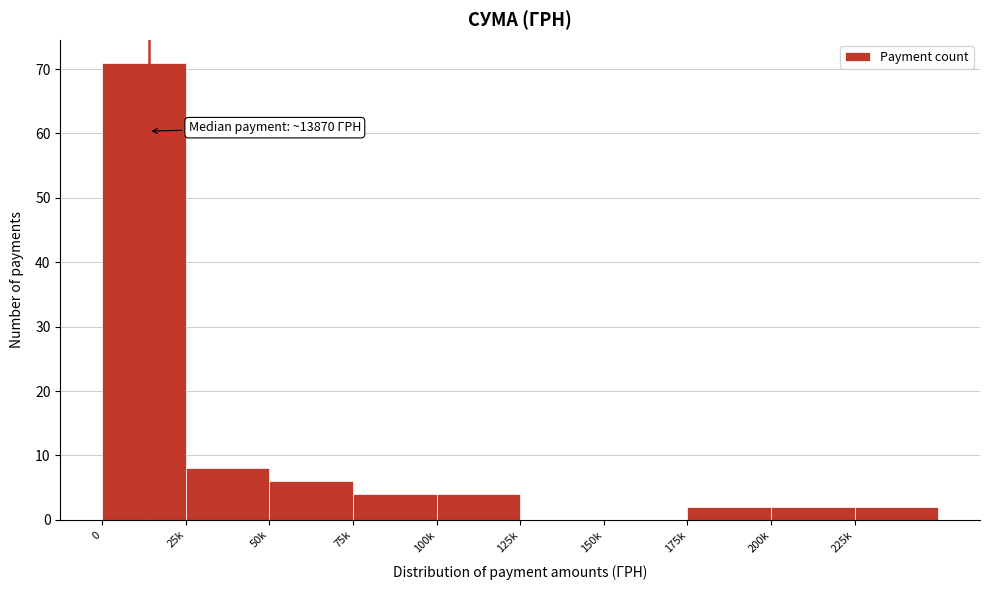

Reading right to left, transcribe all the data shown in this chart.

225k=2	200k=2	175k=2	150k=0	125k=0	100k=4	75k=4	50k=6	25k=8	0=71